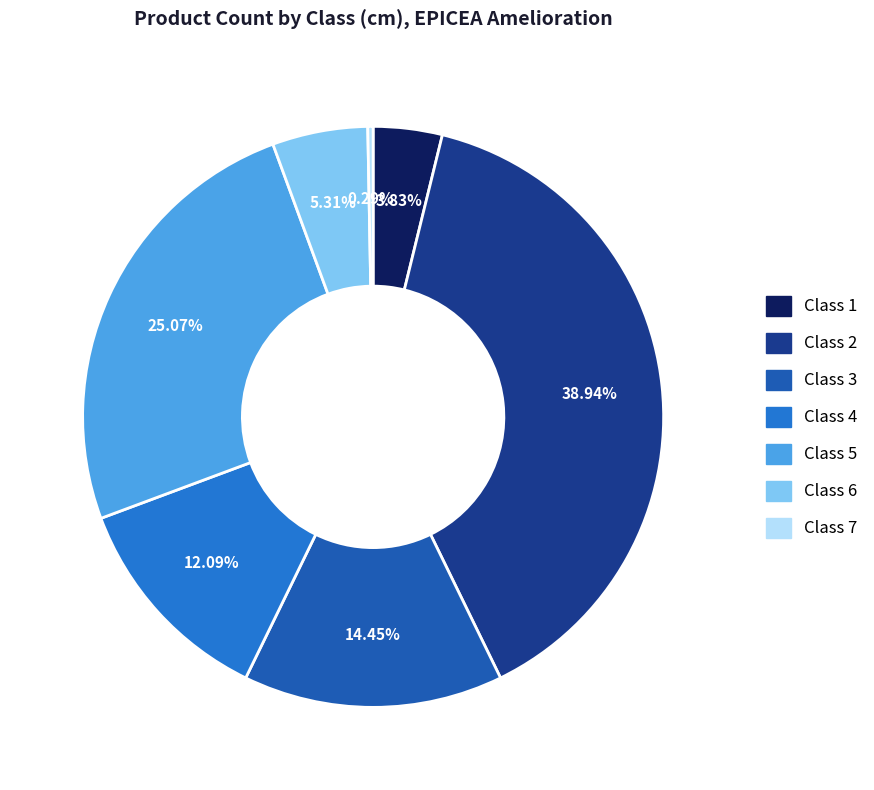

Is there any slice that represents more than half of the pie?

No